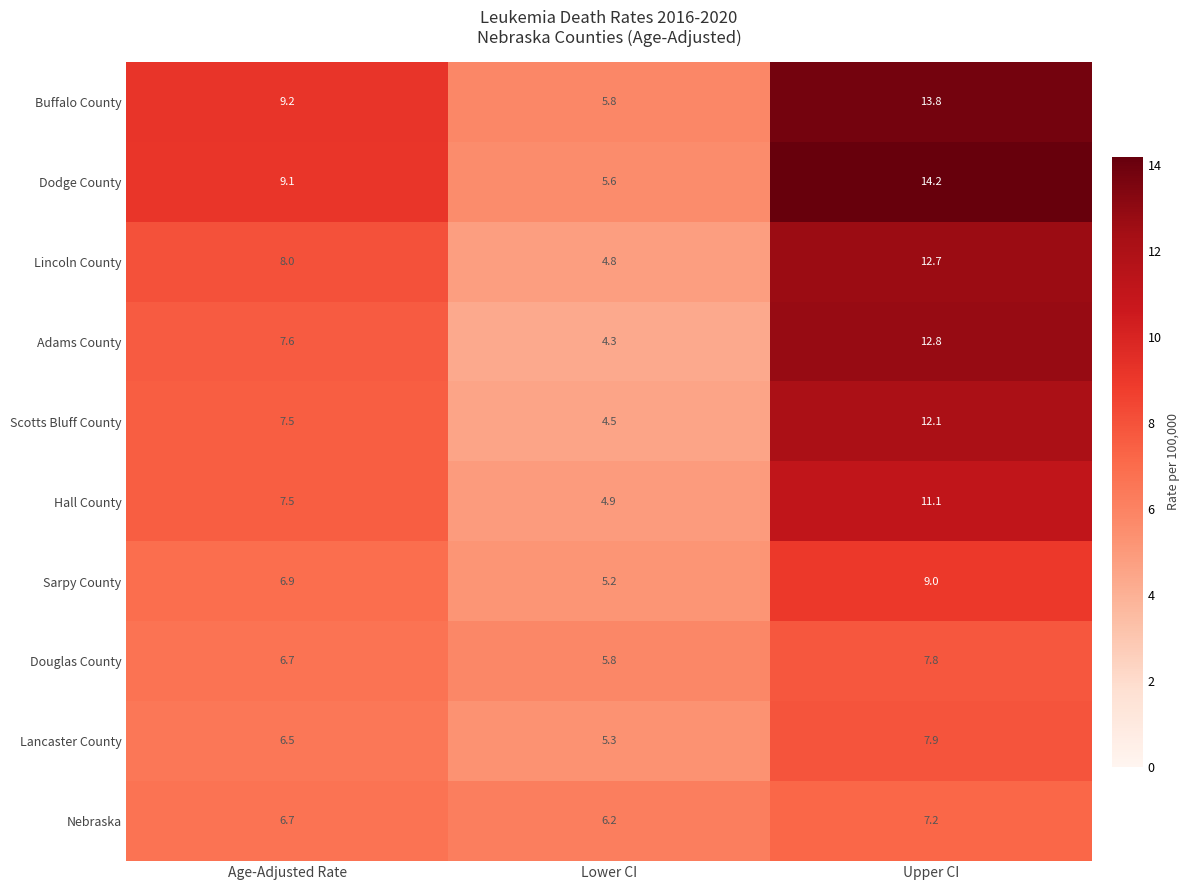

Rank the series by their maximum value, from highest to lowest.

Dodge County, Buffalo County, Adams County, Lincoln County, Scotts Bluff County, Hall County, Sarpy County, Lancaster County, Douglas County, Nebraska